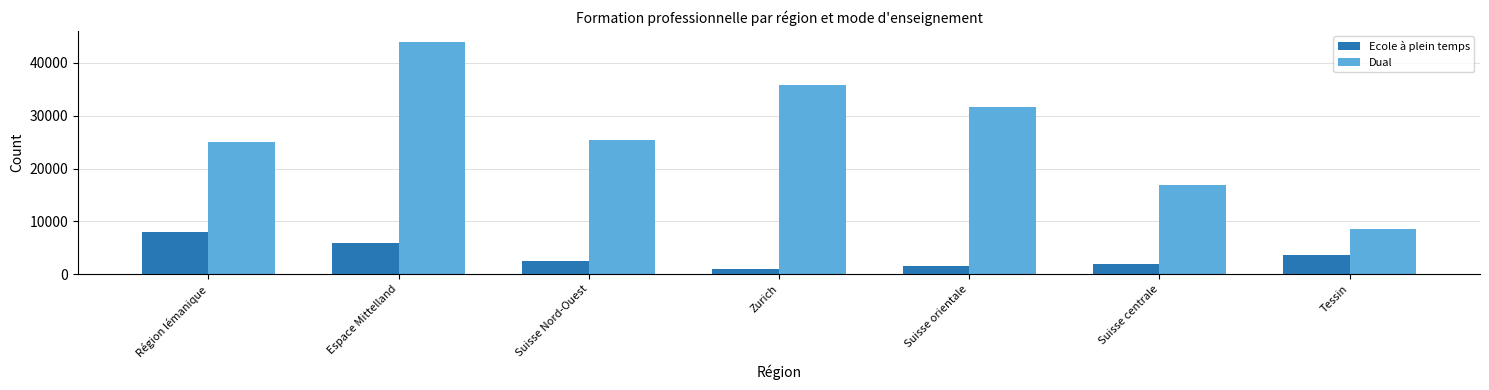

Which series has the widest spread of values?

Dual